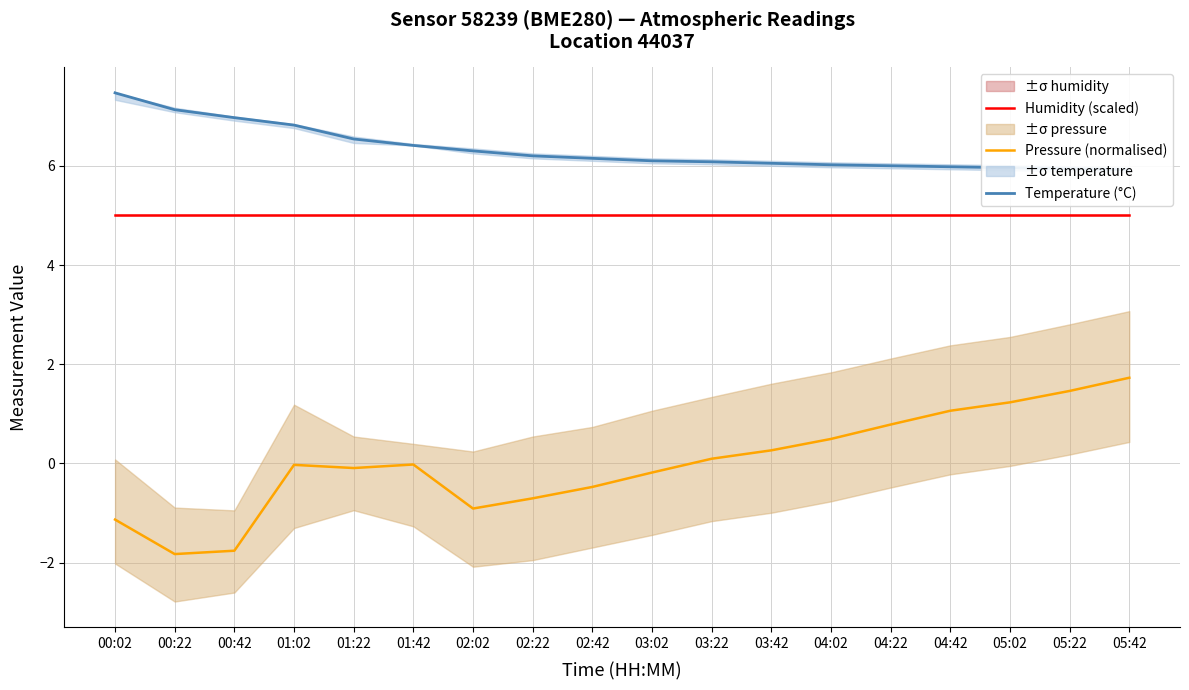

What is the label of the 12th point from the left?

03:42